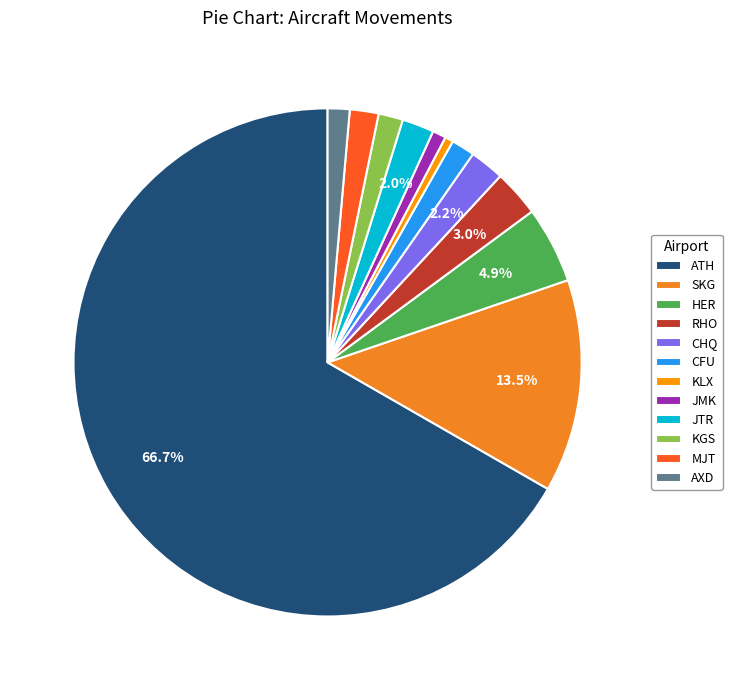

True or false: JMK accounts for 12% of the total.

False